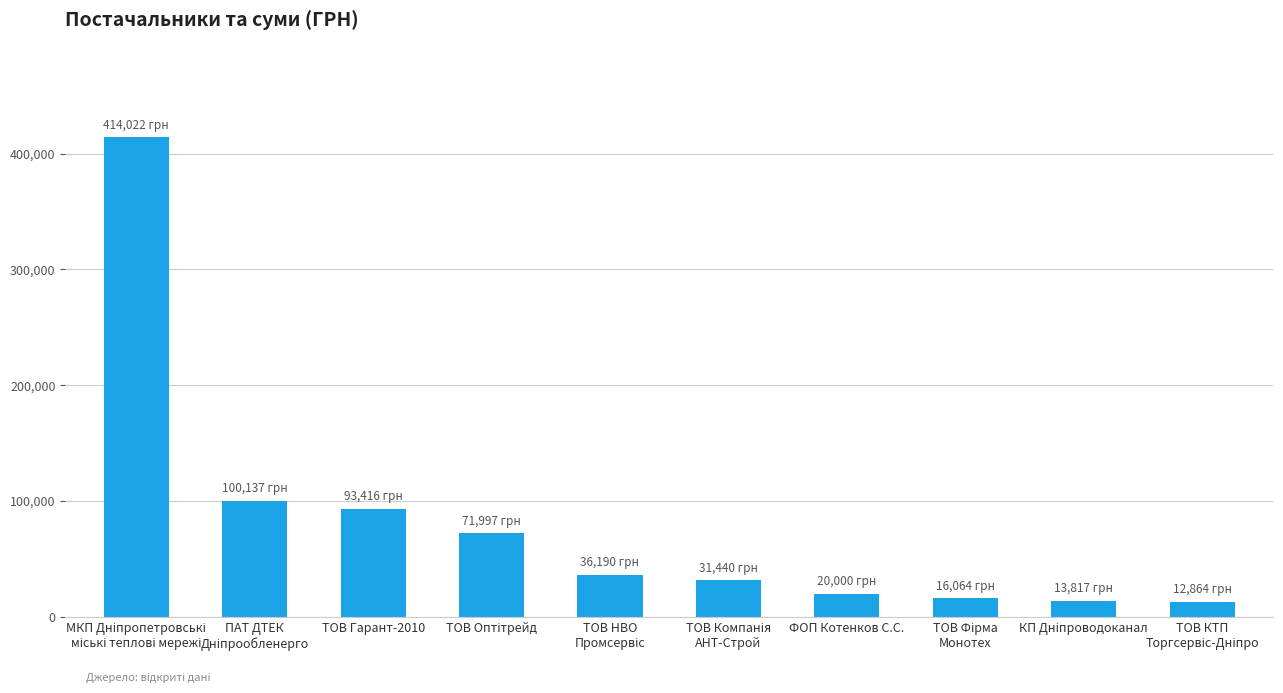

What is the maximum value shown in the chart?

414021.9